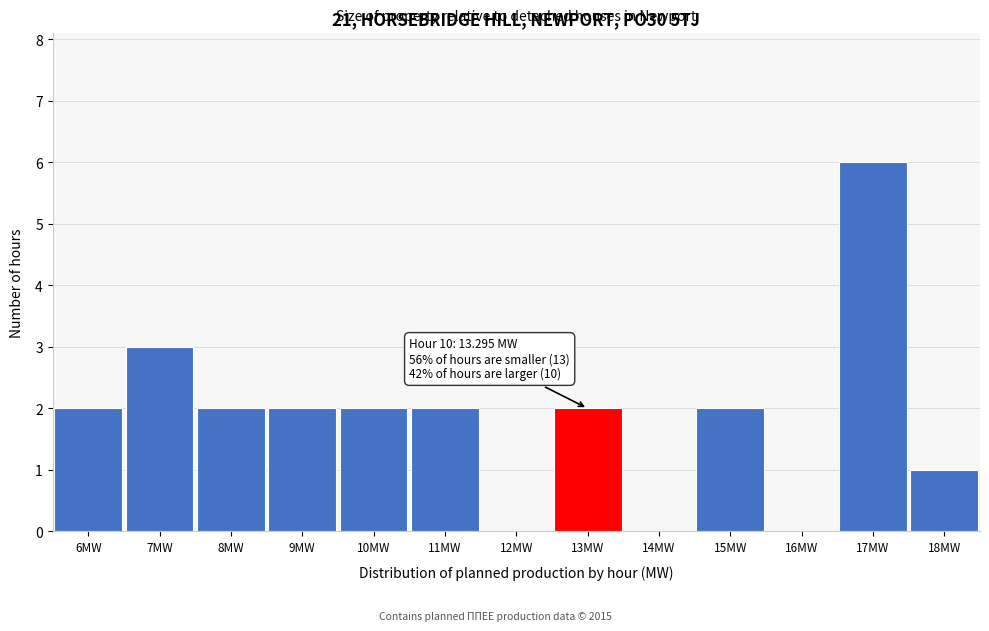

Reading right to left, list all the values displayed in this chart.

18MW=1	17MW=6	16MW=0	15MW=2	14MW=0	13MW=2	12MW=0	11MW=2	10MW=2	9MW=2	8MW=2	7MW=3	6MW=2